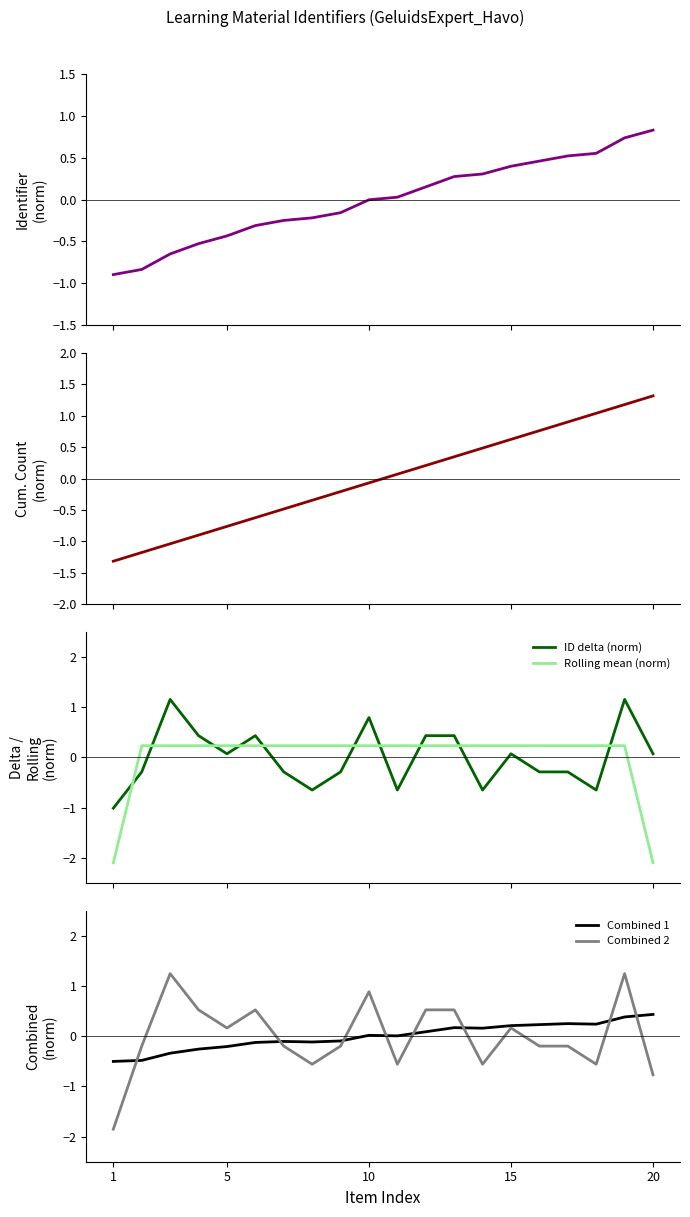

What is the highest value of the ID delta (norm) series?

1.2